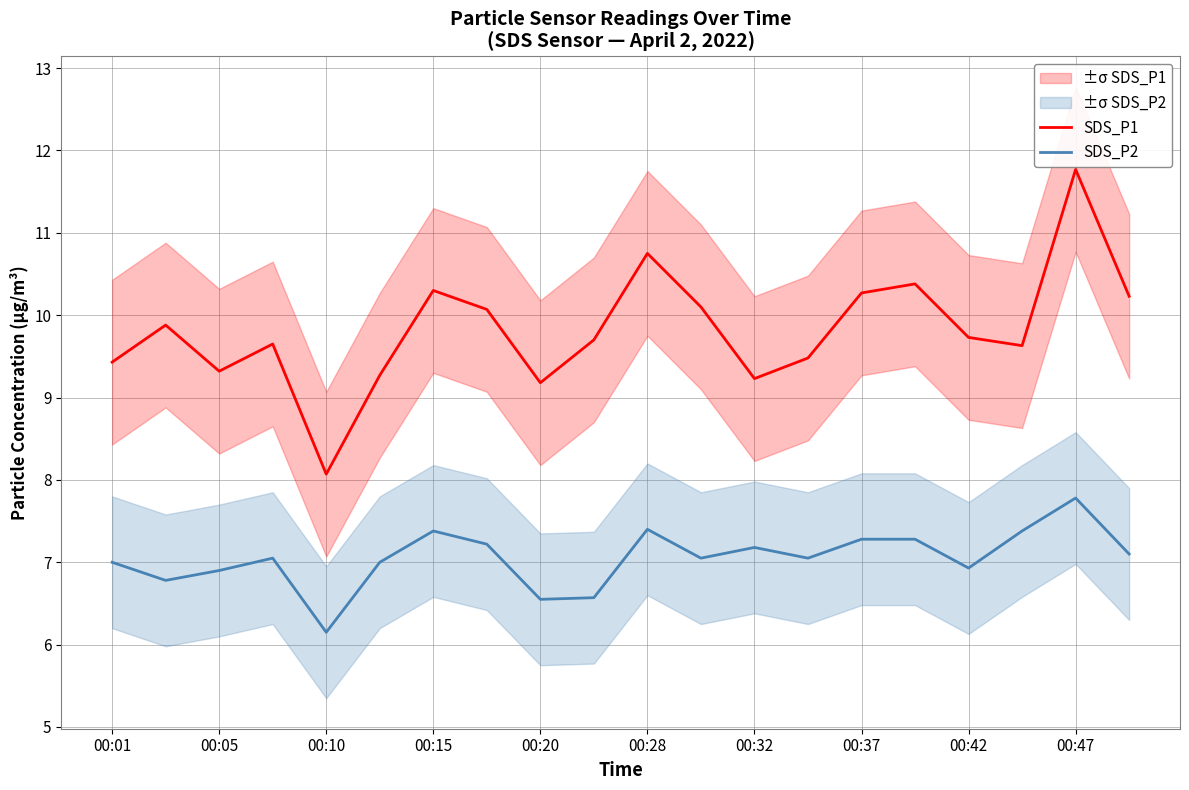

True or false: SDS_P1 and SDS_P2 intersect in this chart.

False